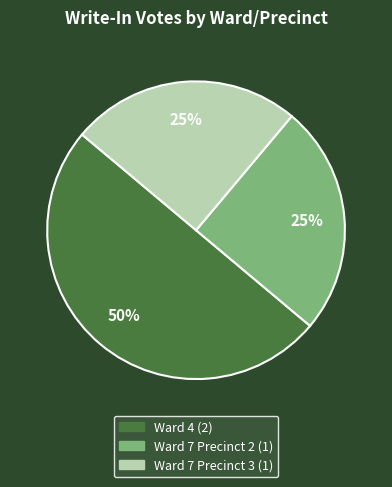

How many slices are in this pie chart?

3